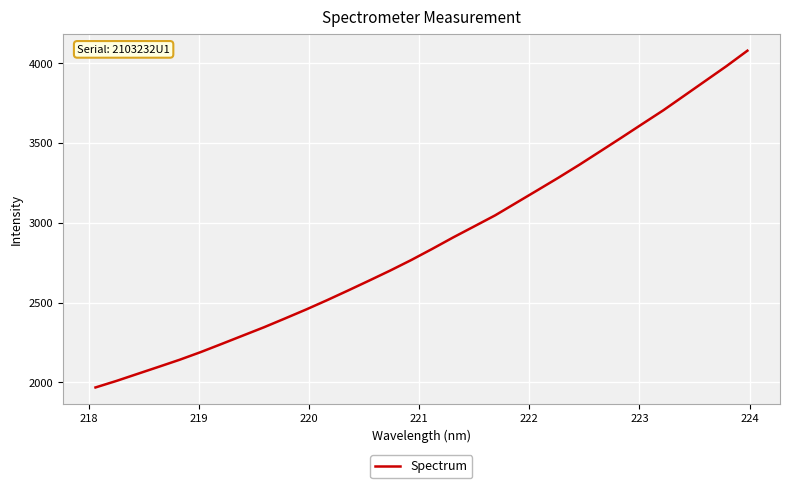

What is the average value?

2881.5